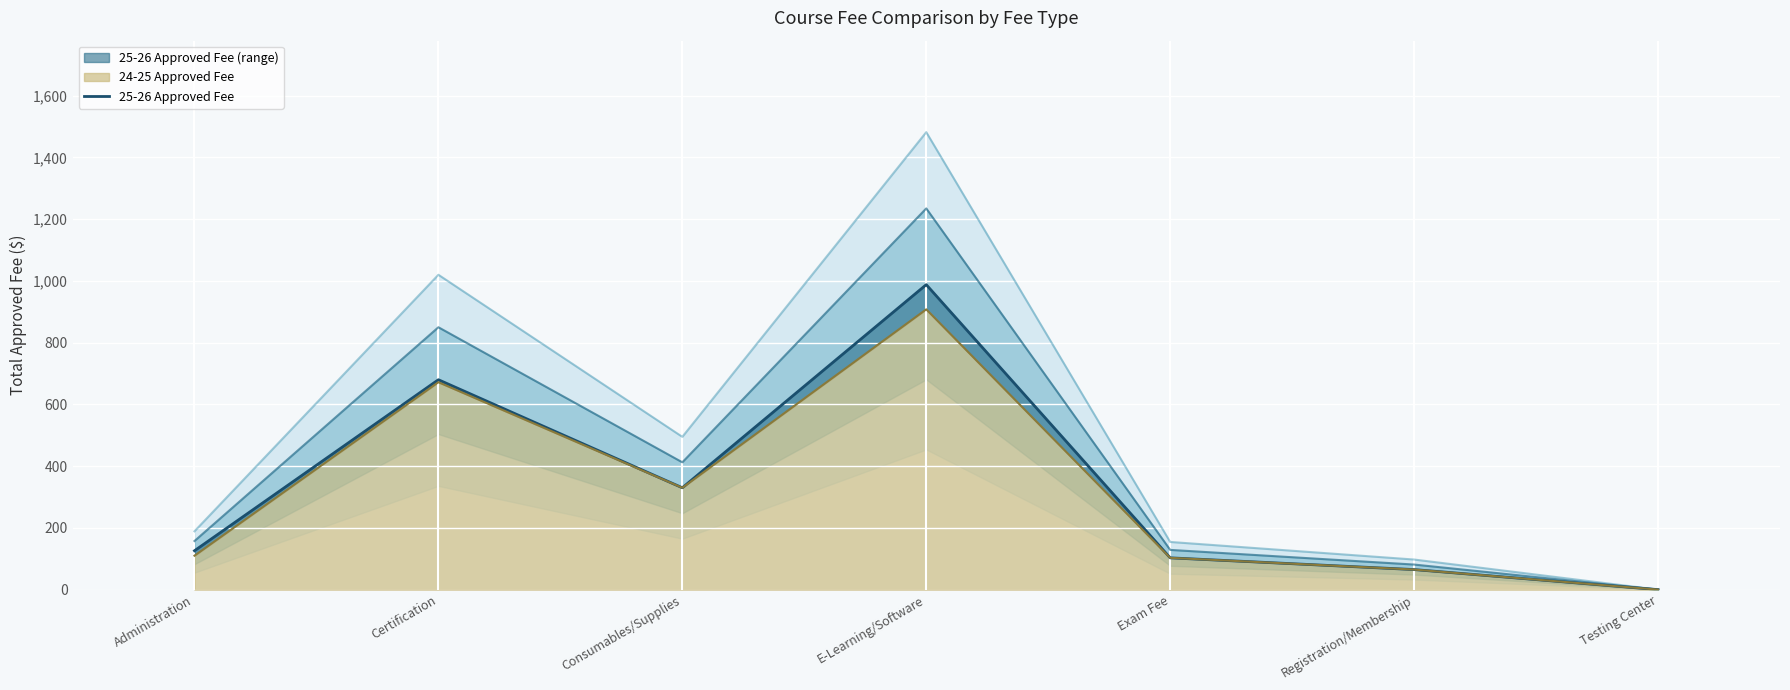

What is the difference between the maximum and second lowest values?

923